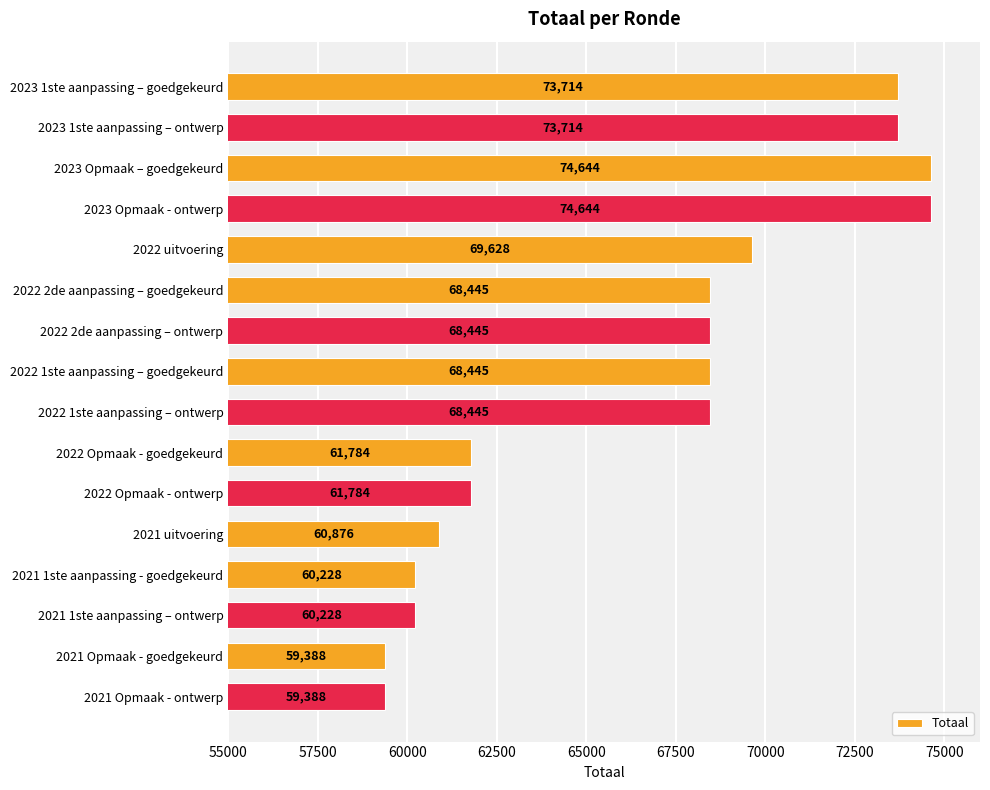

True or false: the data shows 60228 at 2021 1ste aanpassing - goedgekeurd.

True